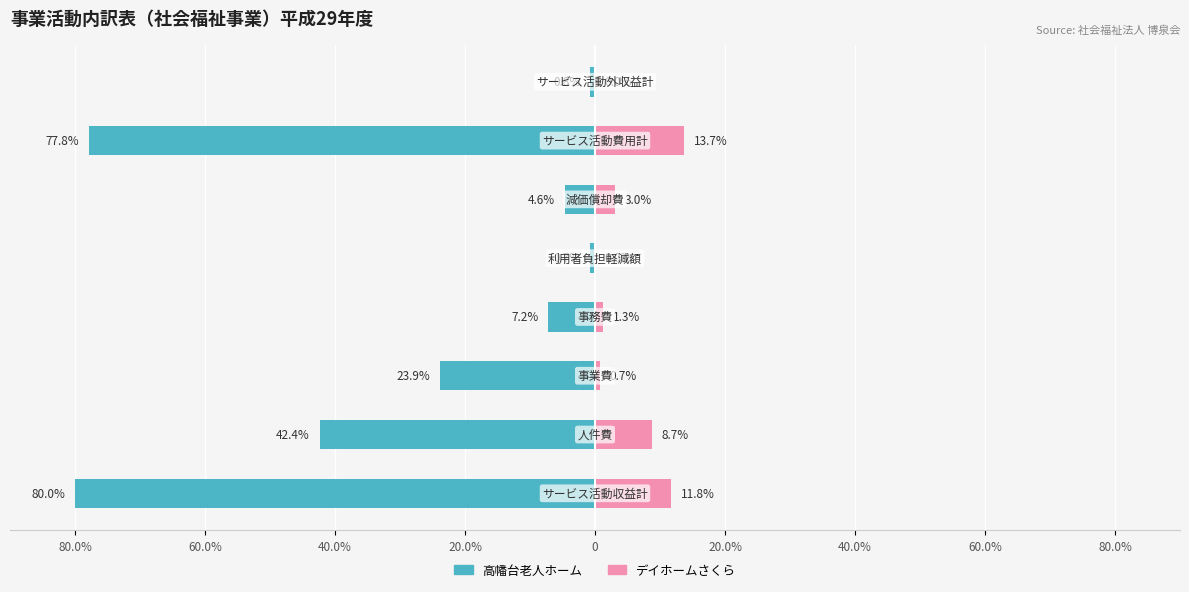

What is the approximate value of デイホームさくら at 20.0%?

1.3